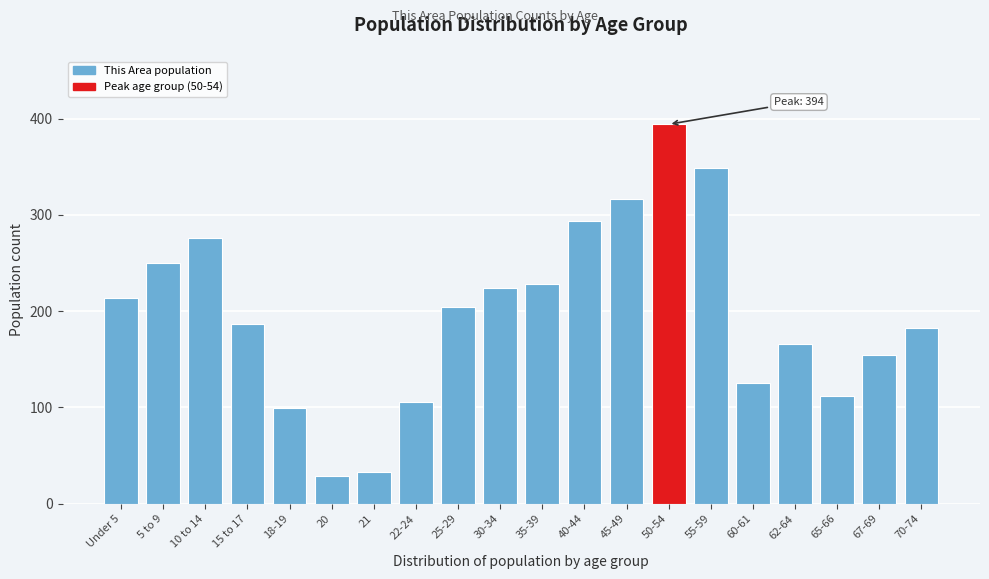

Reading right to left, what are all the values shown in this chart?

70-74=182	67-69=154	65-66=112	62-64=166	60-61=125	55-59=349	50-54=394	45-49=316	40-44=294	35-39=228	30-34=224	25-29=204	22-24=106	21=33	20=29	18-19=99	15 to 17=187	10 to 14=276	5 to 9=250	Under 5=214